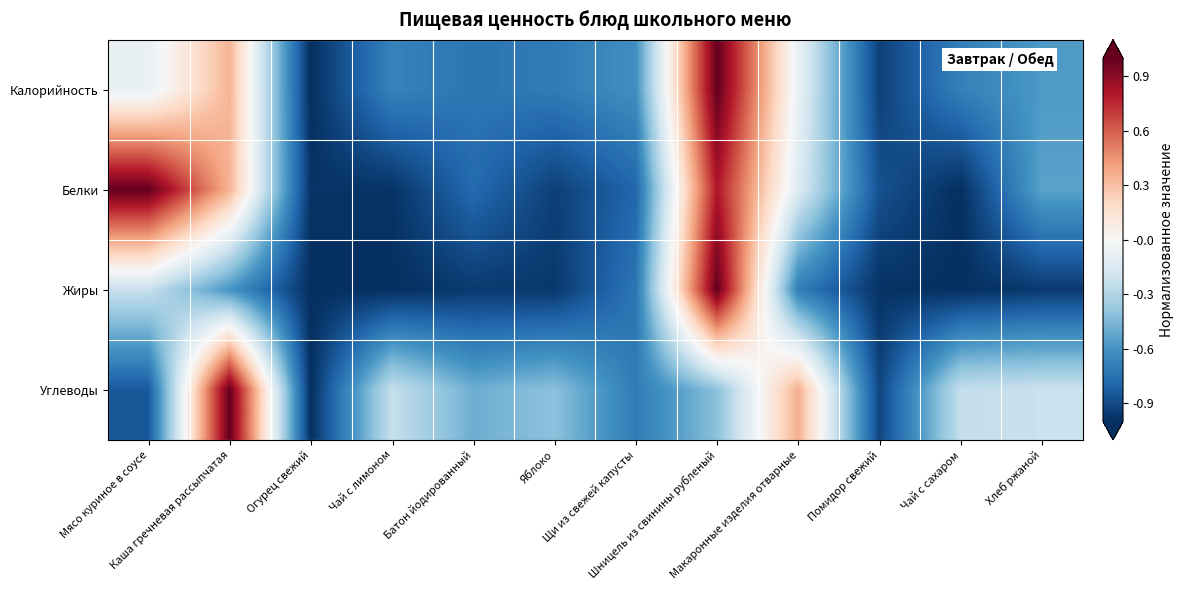

What is the greatest value displayed?

1.0